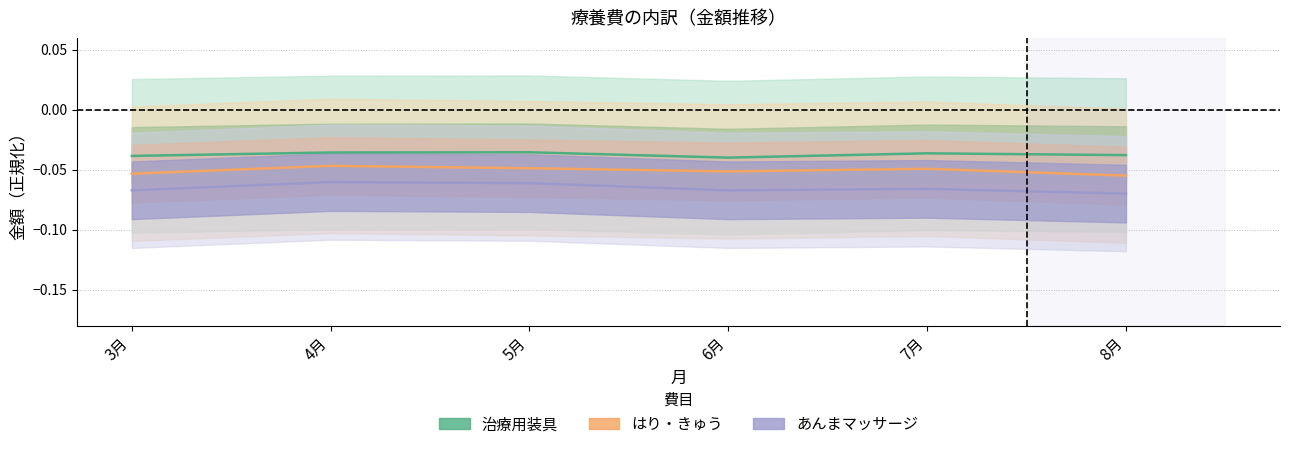

Reading left to right, extract all data points from this chart.

治療用装具: 3月=-0.0	4月=-0.0	5月=-0.0	6月=-0.0	7月=-0.0	8月=-0.0
はり・きゅう: 3月=-0.1	4月=-0.0	5月=-0.0	6月=-0.1	7月=-0.0	8月=-0.1
あんまマッサージ: 3月=-0.1	4月=-0.1	5月=-0.1	6月=-0.1	7月=-0.1	8月=-0.1